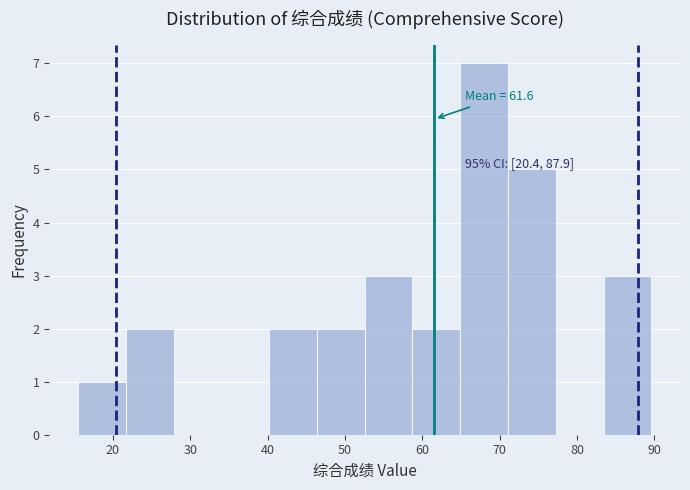

Over which range of the x-axis is the bar tallest?

65 to 71